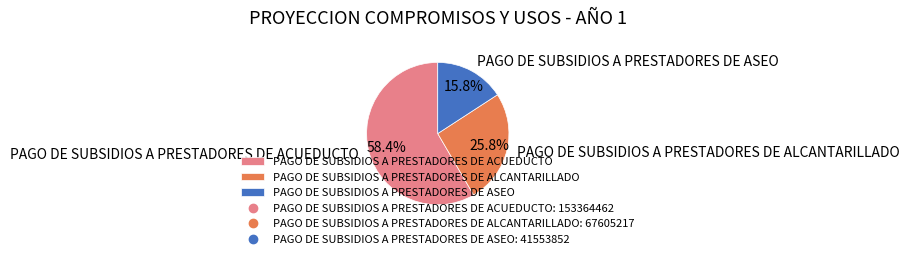

What percentage do PAGO DE SUBSIDIOS A PRESTADORES DE ALCANTARILLADO and PAGO DE SUBSIDIOS A PRESTADORES DE ACUEDUCTO together represent?

84.2%